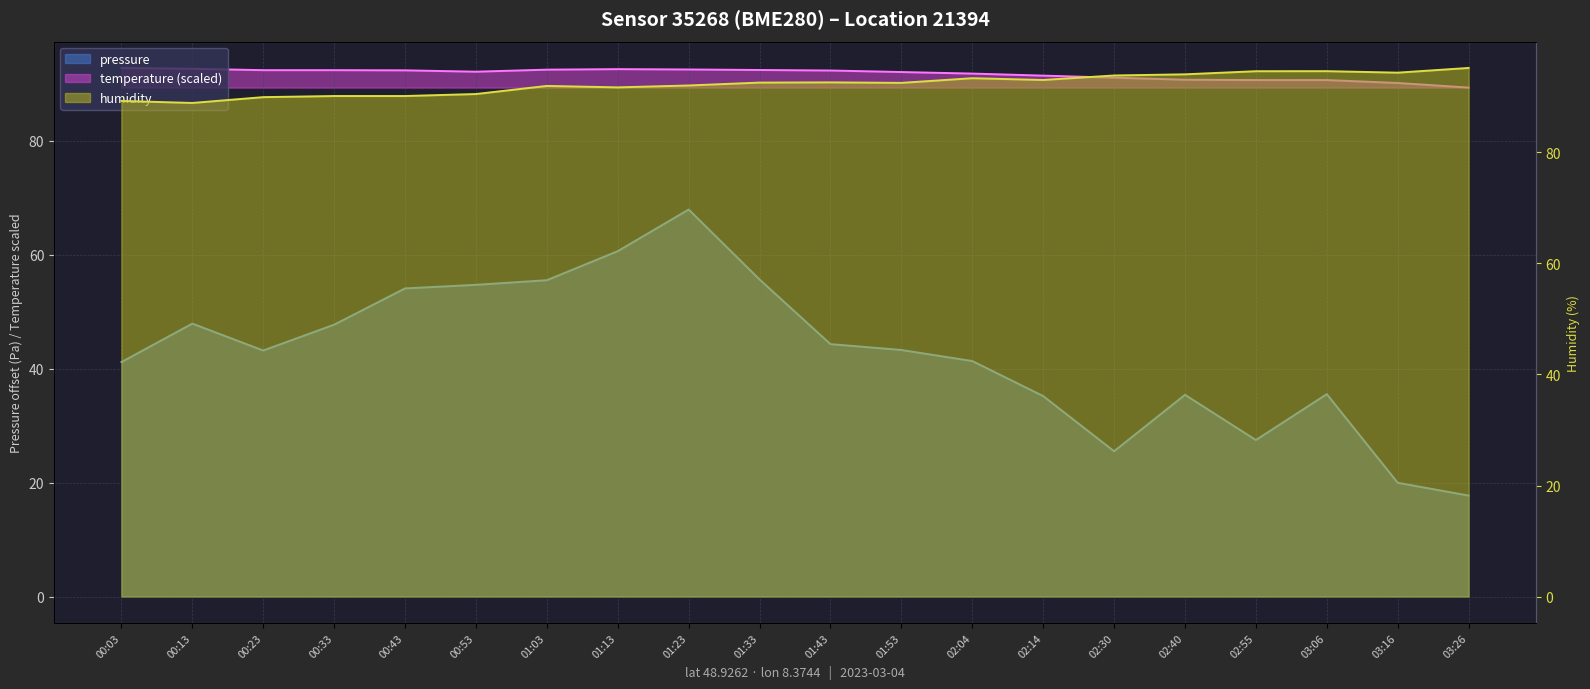

How many series are shown in this chart?

3